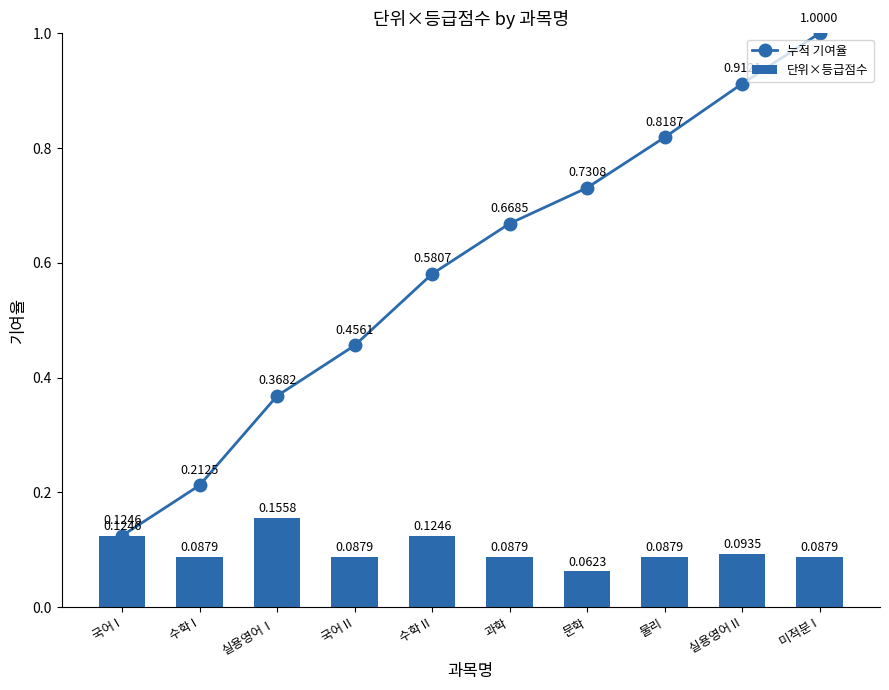

True or false: 단위×등급점수 has a value of 0.0 at 국어 II.

False